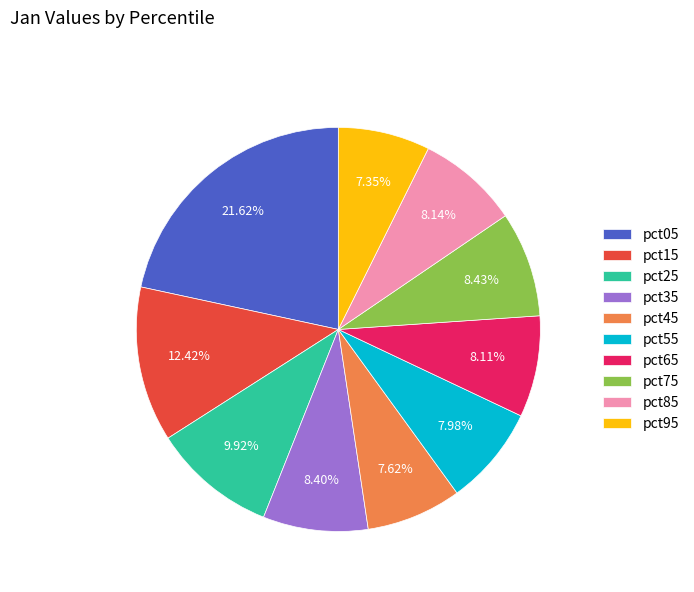

Which category has the biggest portion of the pie?

pct05